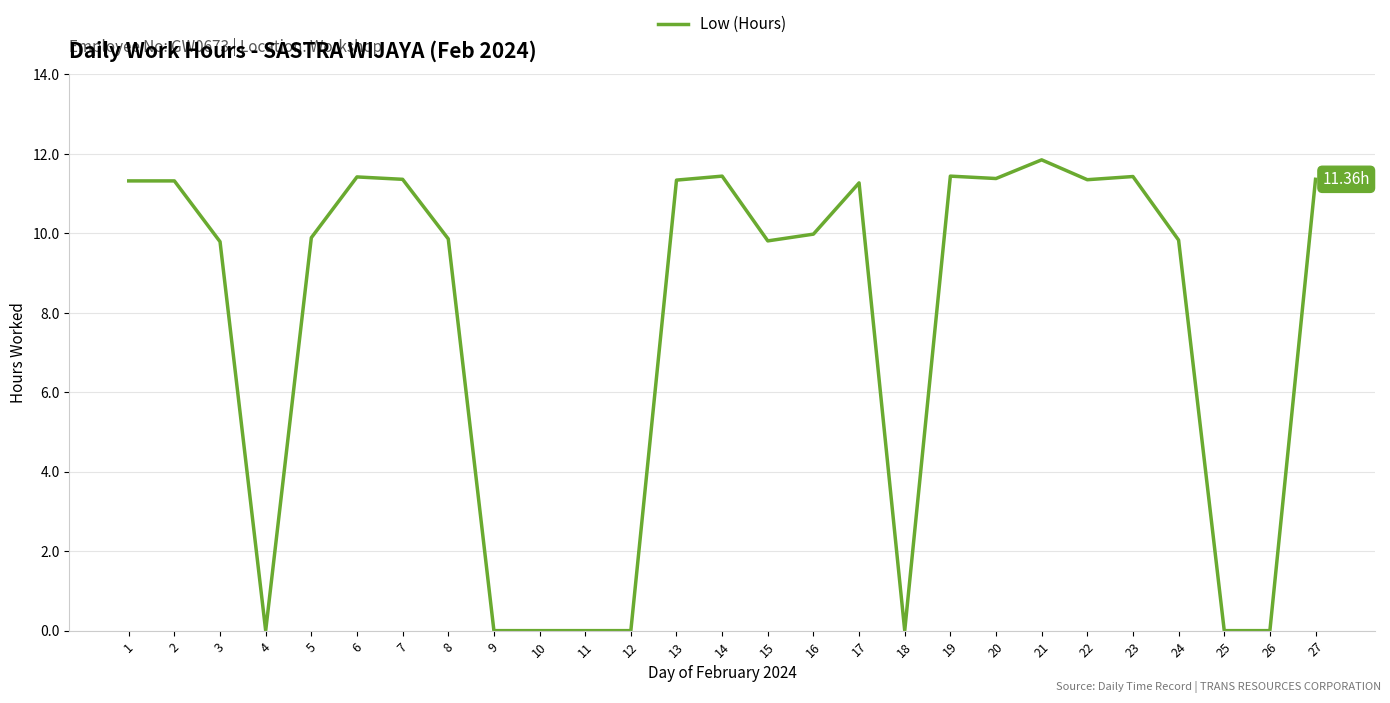

What is the sum of the values at 3 and 9?

9.8